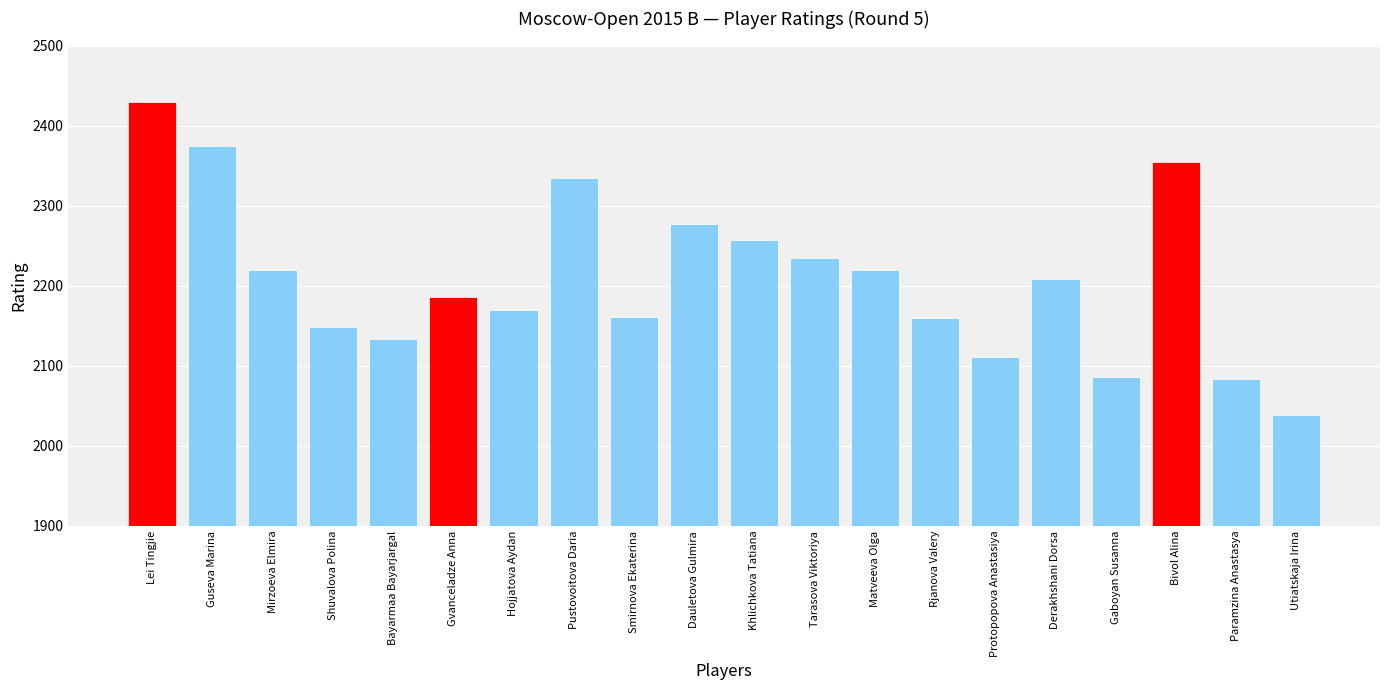

Which category has the highest value across all series?

Lei Tingjie